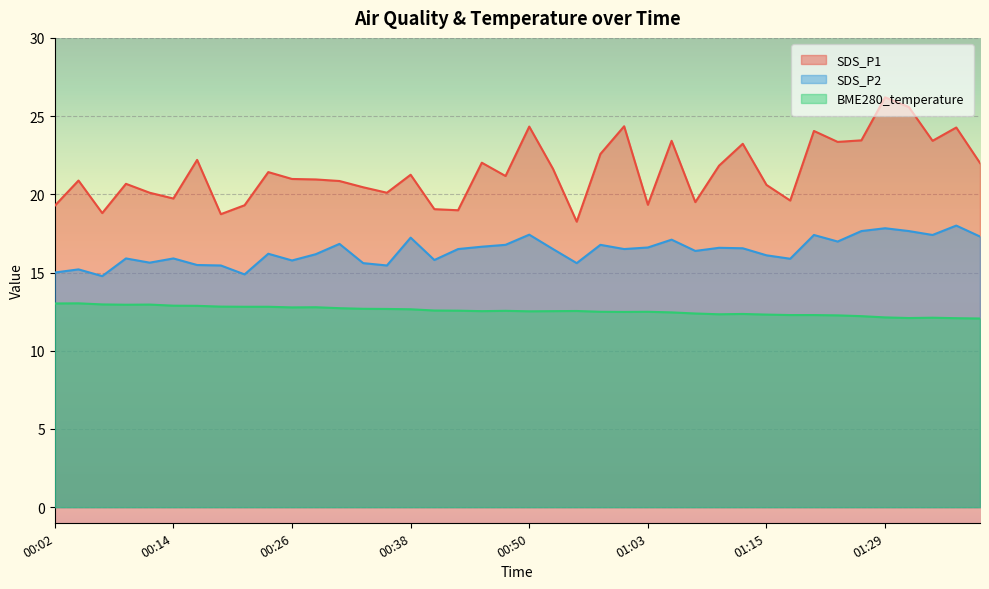

The value of SDS_P2 at 00:41 is 6.4. True or false?

False